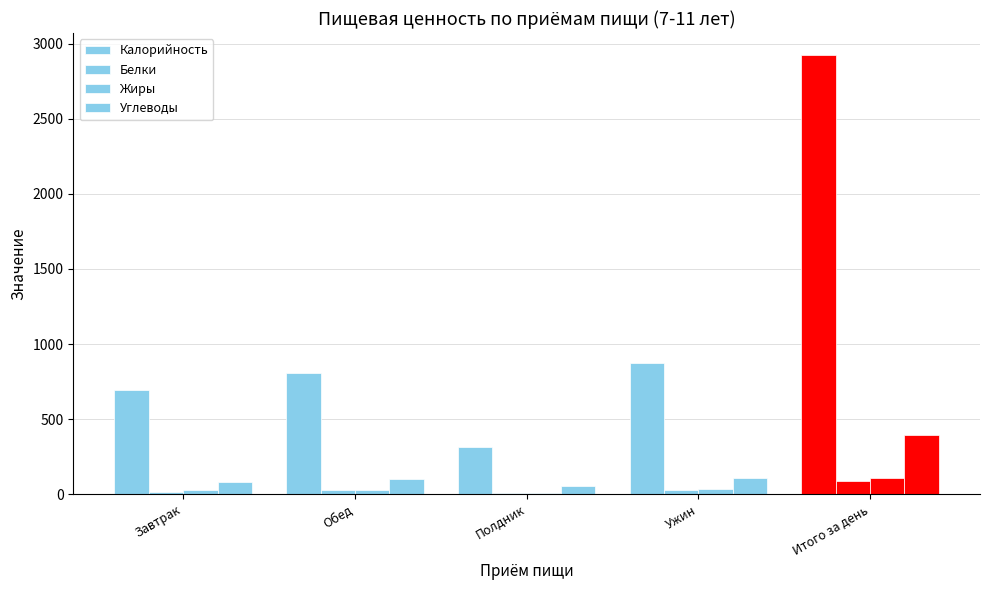

What is the label of the 1st bar from the right?

Итого за день